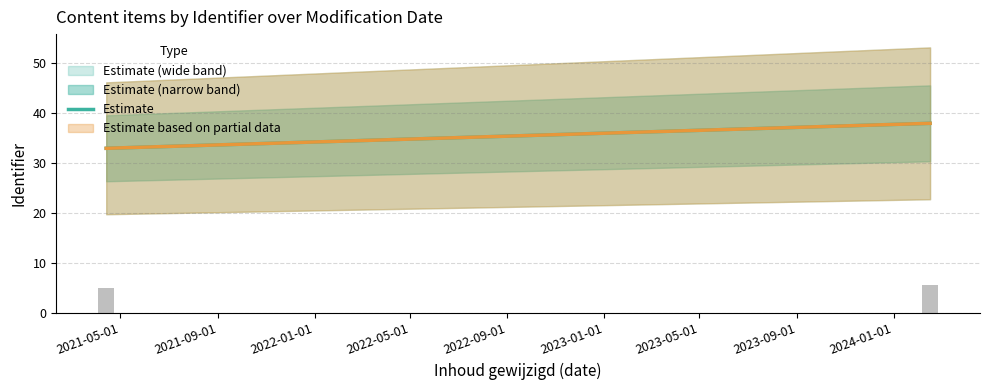

Reading left to right, transcribe all the data shown in this chart.

5.0	5.7